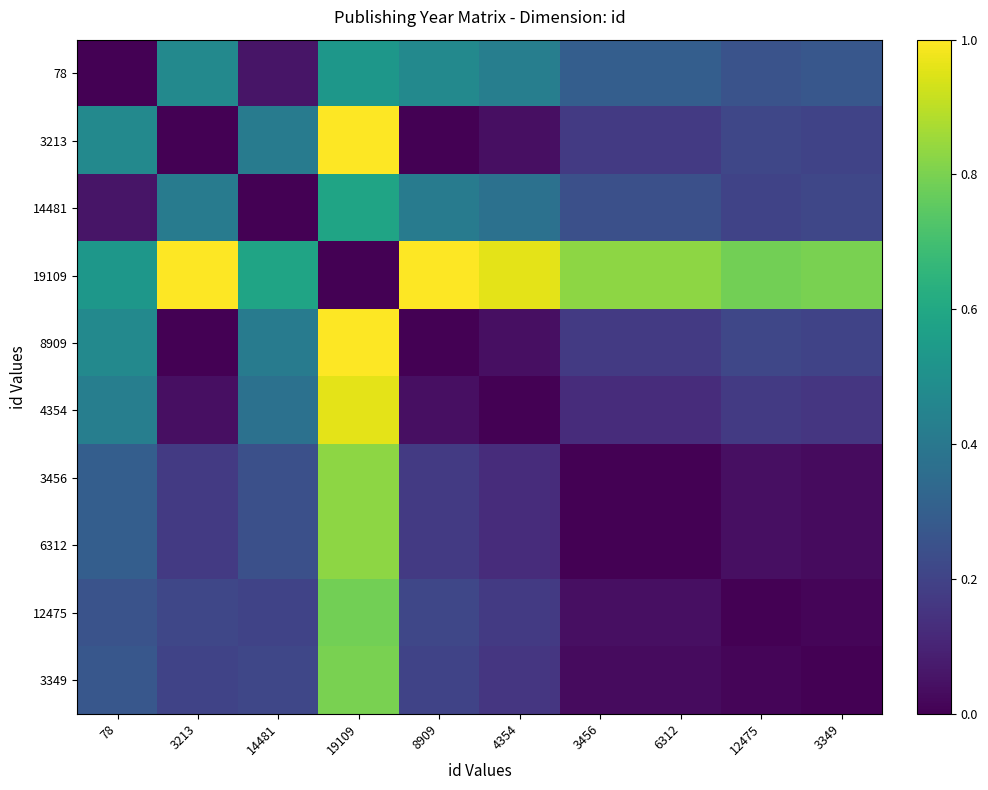

Count the number of data series in this chart.

10